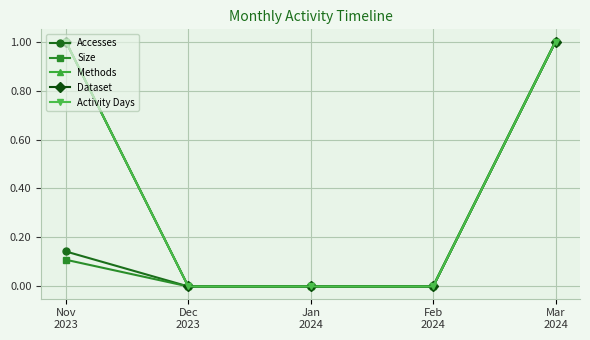

How many lines are shown in the chart?

5